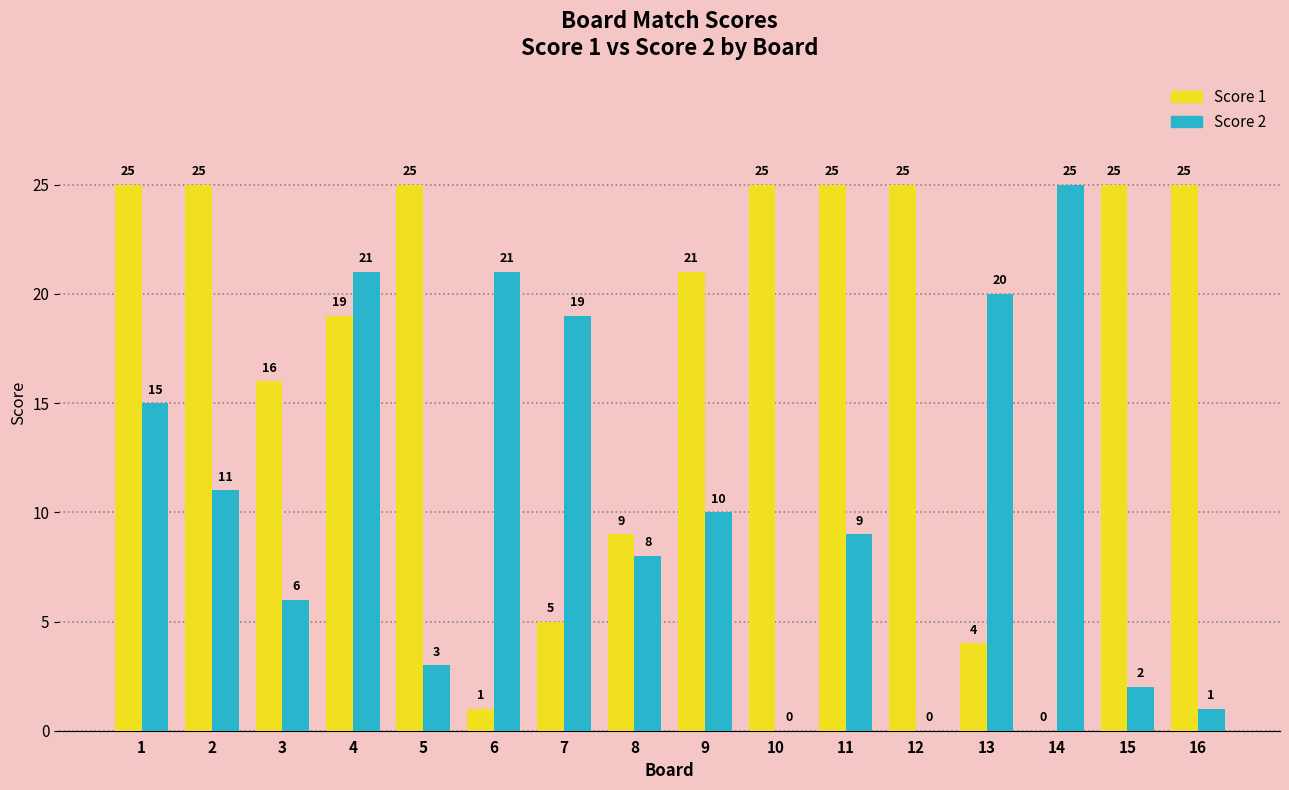

What is the greatest value displayed?

25